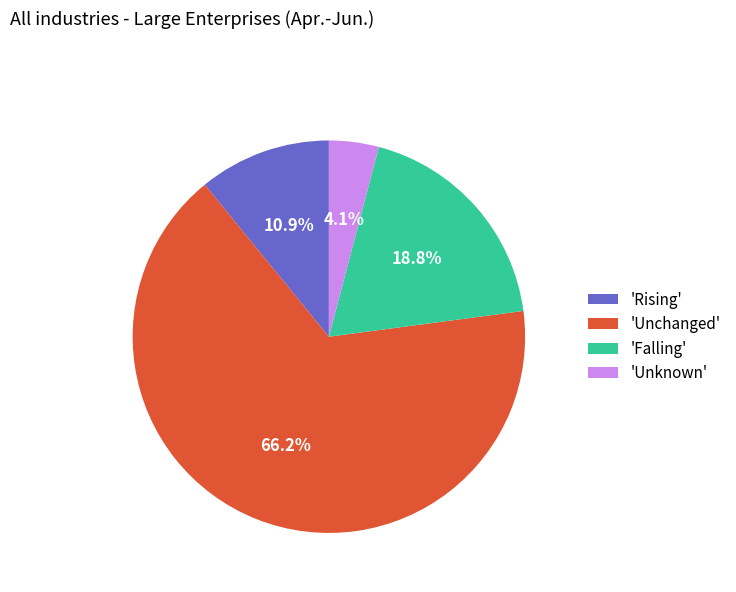

How many slices are in this pie chart?

4